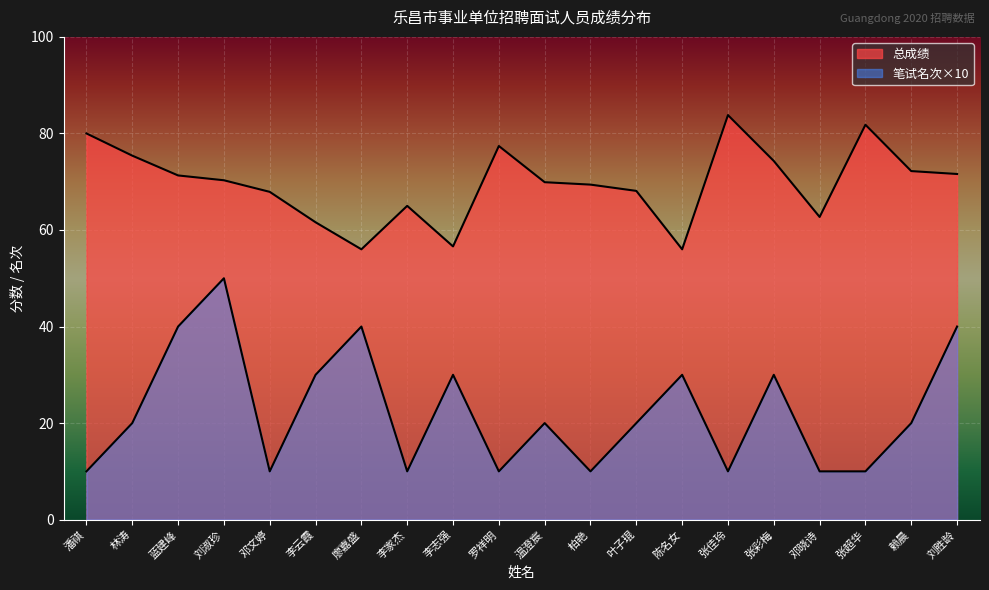

What is the maximum value for 总成绩?

83.8